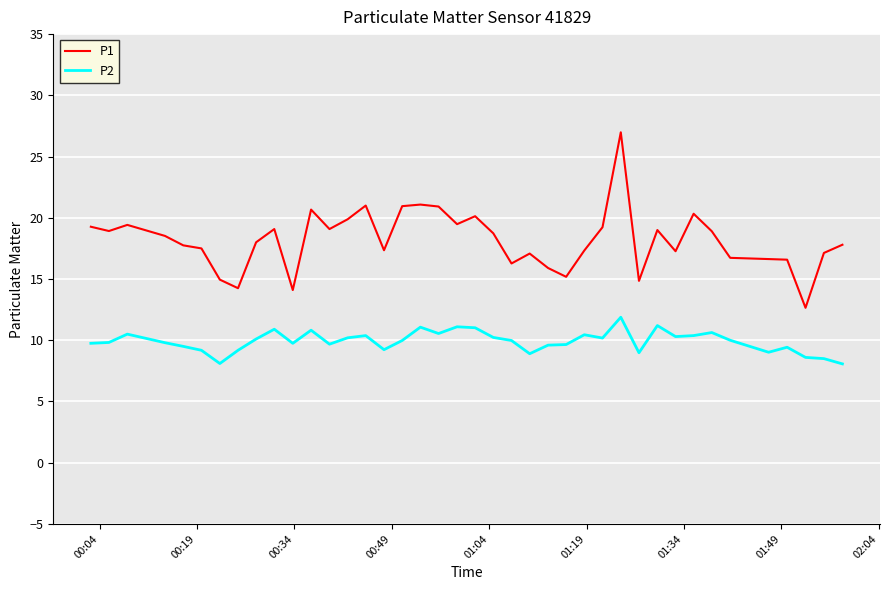

Which series has the largest total across all categories?

P1